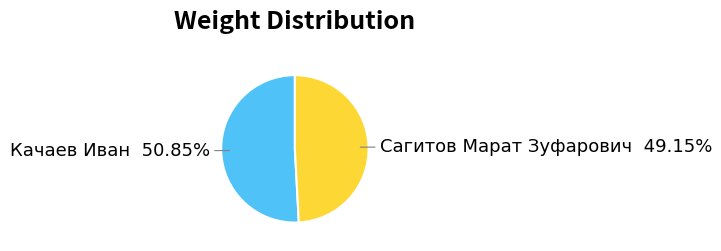

Is there any slice that represents more than half of the pie?

Yes